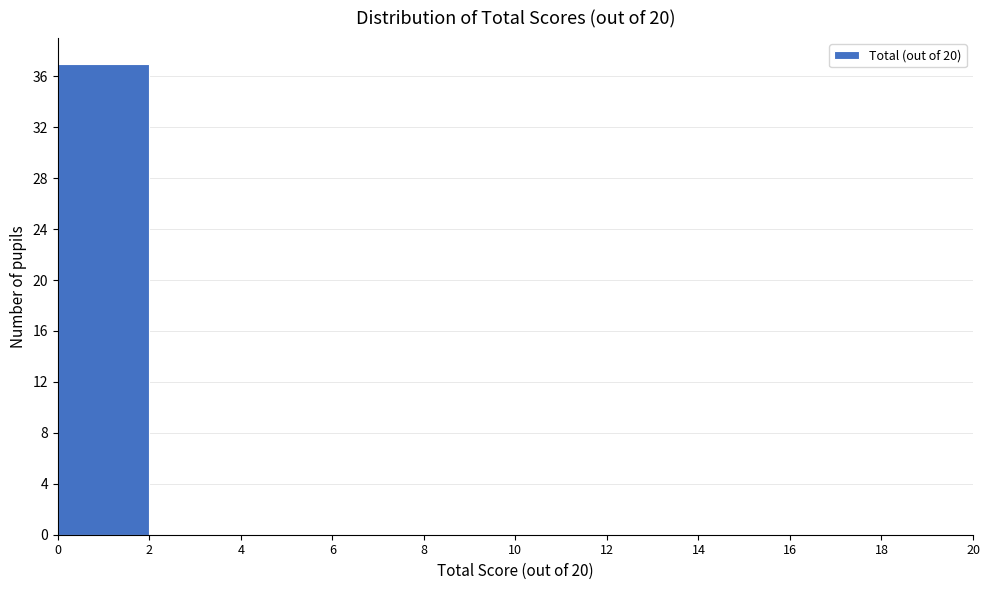

What is the height of the bar covering 0 to 2 on the x-axis? The values are not printed on the chart, so give them approximately, as read against the axis.

37